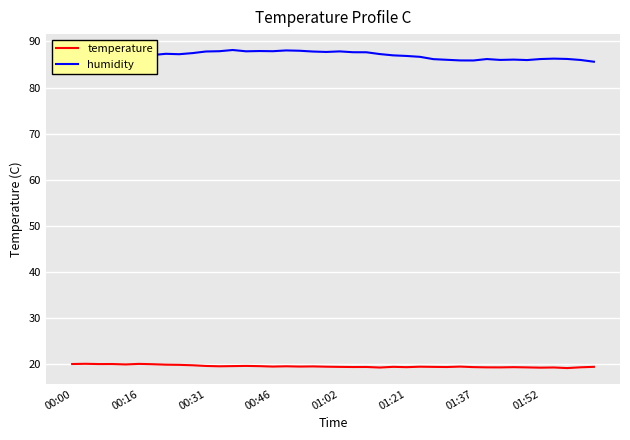

What is the sum of all humidity values?

3483.1